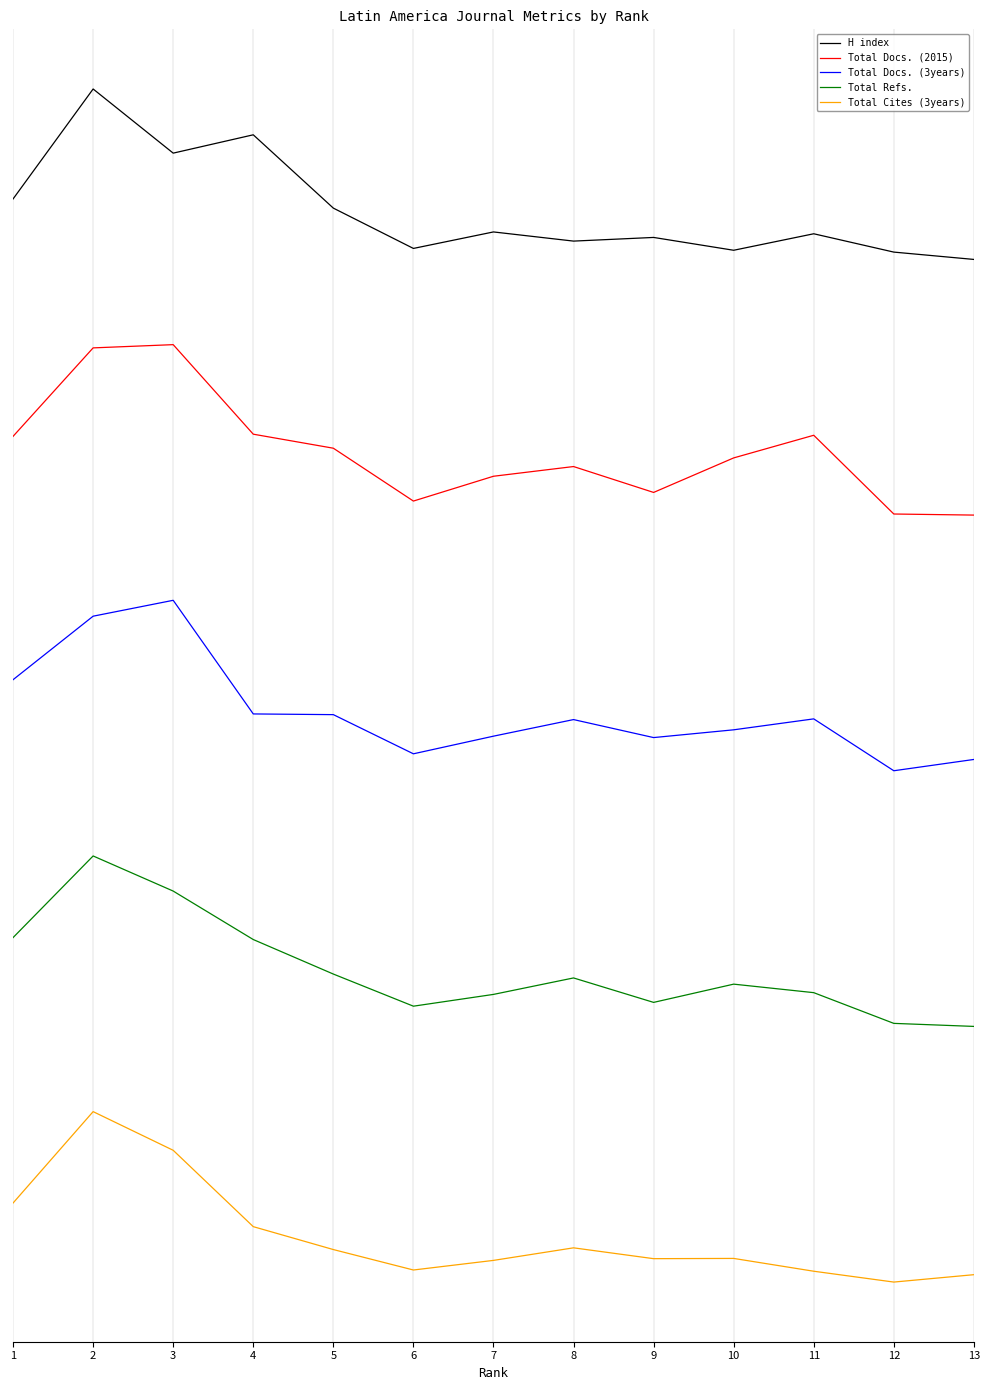

Which series has the largest total across all categories?

H index